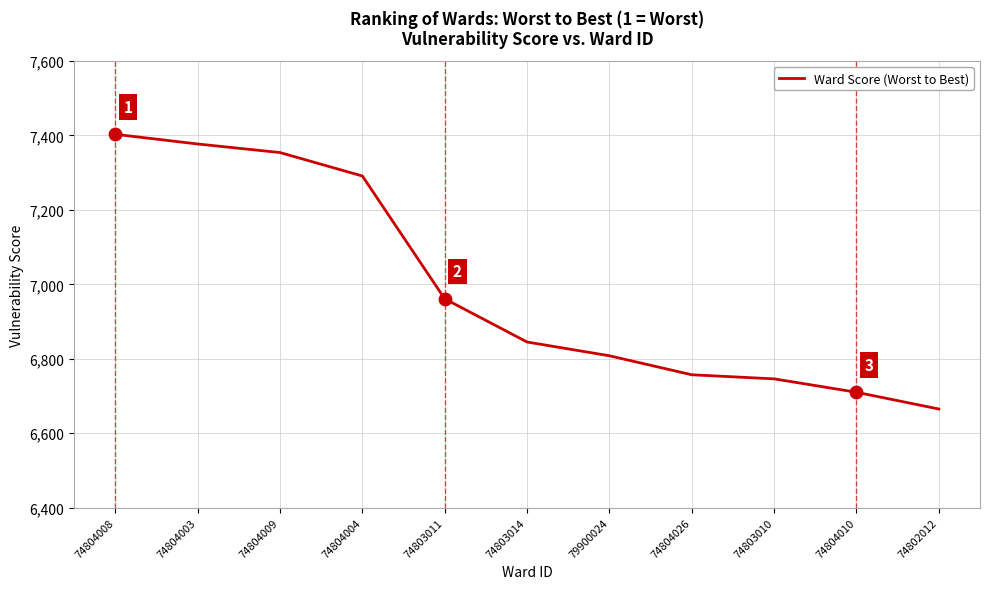

What is the change in value from 74803014 to 74803010?

-99